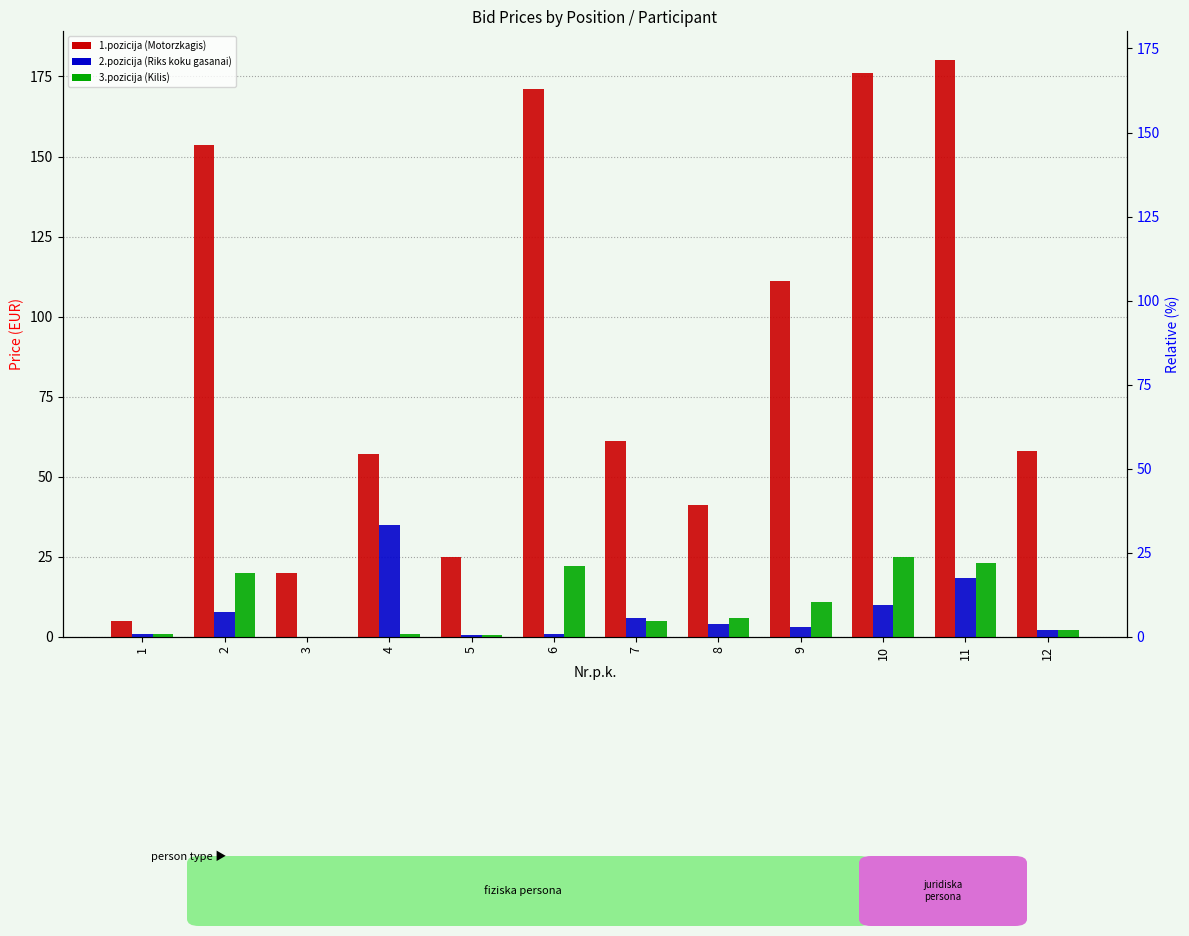

True or false: 3.pozicija (Kilis) has a value of 37.4 at 6.

False